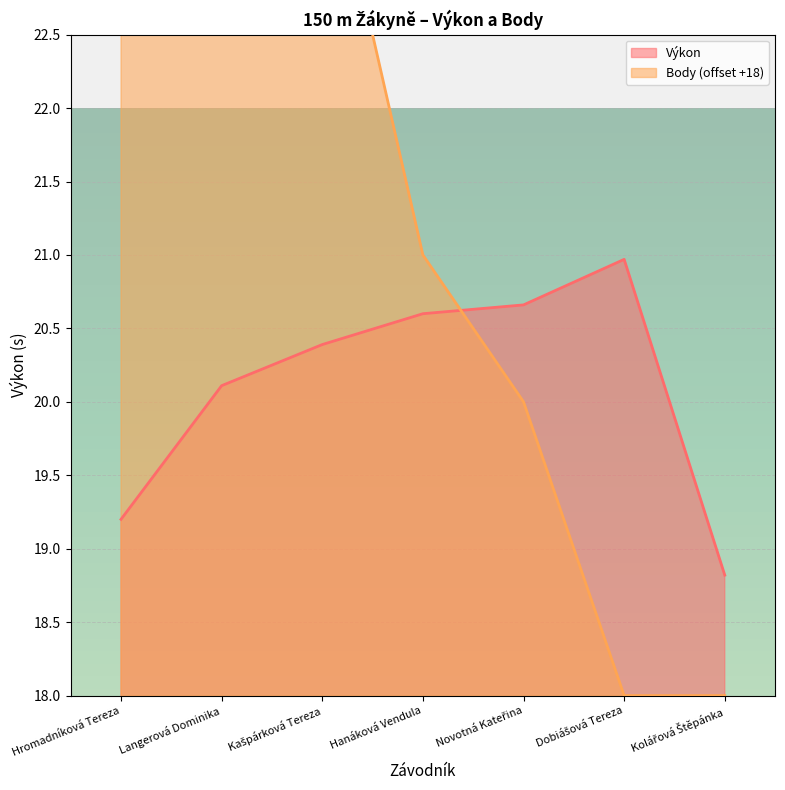

True or false: Výkon and Body cross at least once.

True